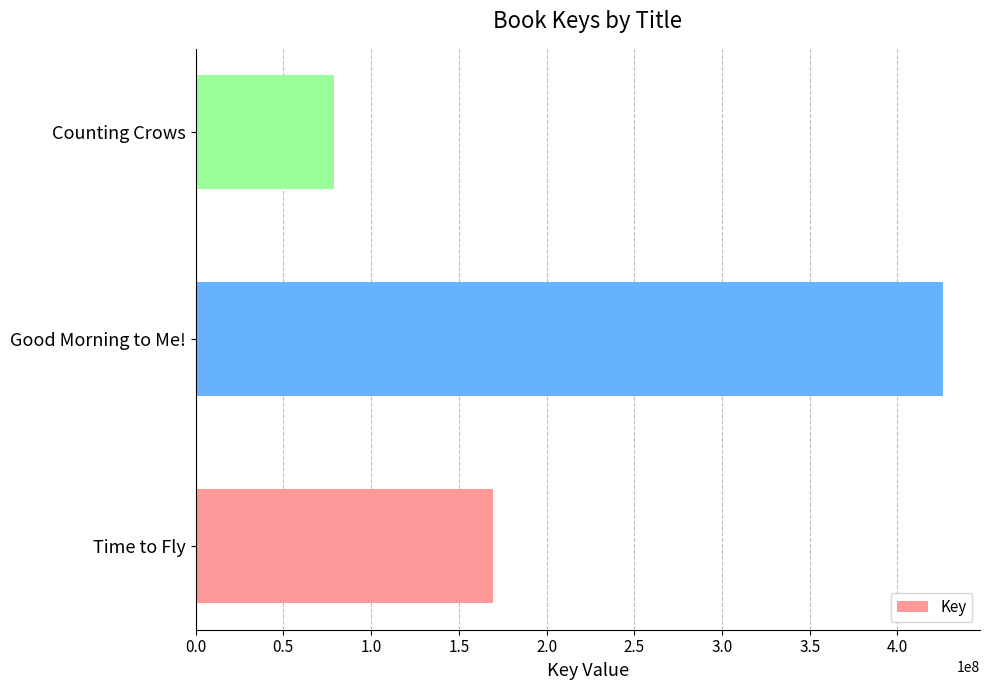

Rank the categories by value from highest to lowest.

Good Morning to Me!, Time to Fly, Counting Crows